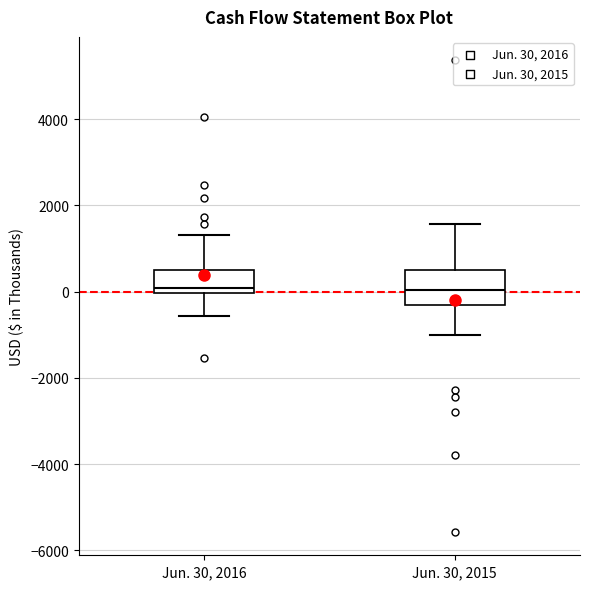

Which box is the tallest, from its lower edge to its upper edge?

Jun. 30, 2015